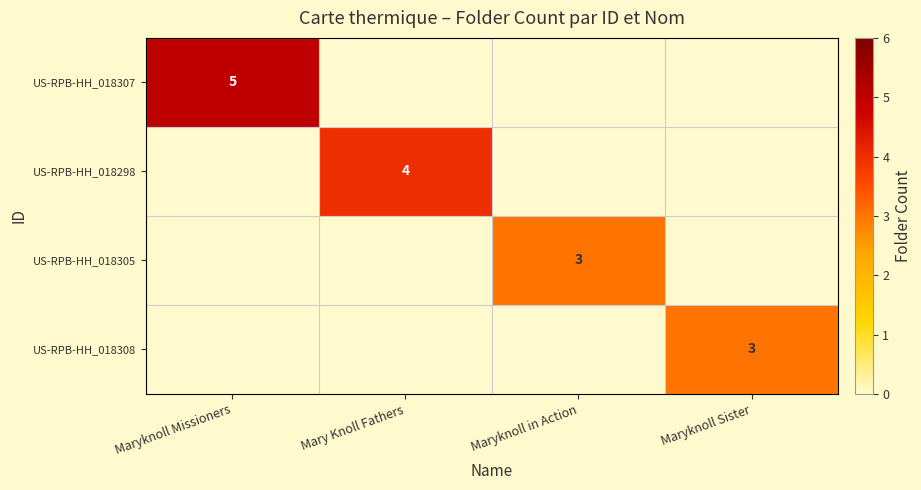

True or false: US-RPB-HH_018298 has a value of 6 at Mary Knoll Fathers.

False